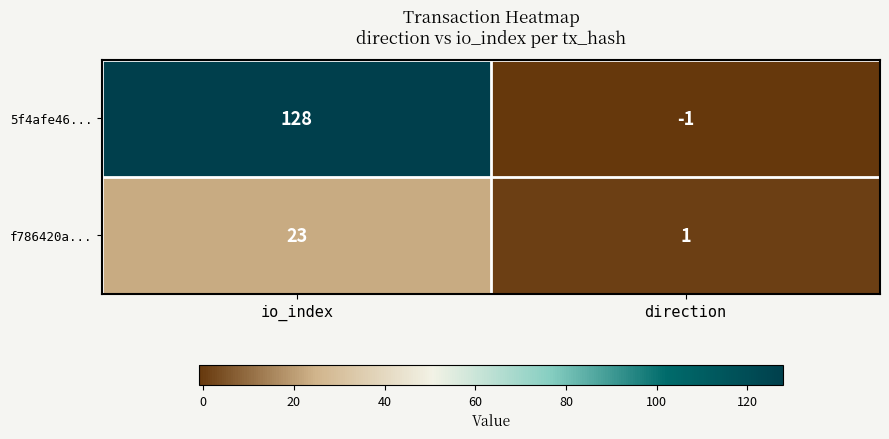

Between io_index and direction, which series saw the biggest shift?

5f4afe46...